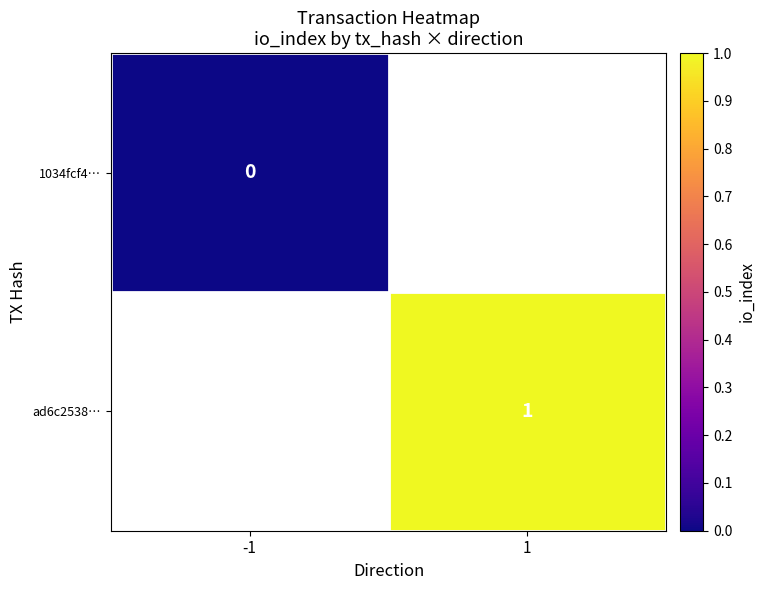

At how many categories does at least one series exceed 0?

1